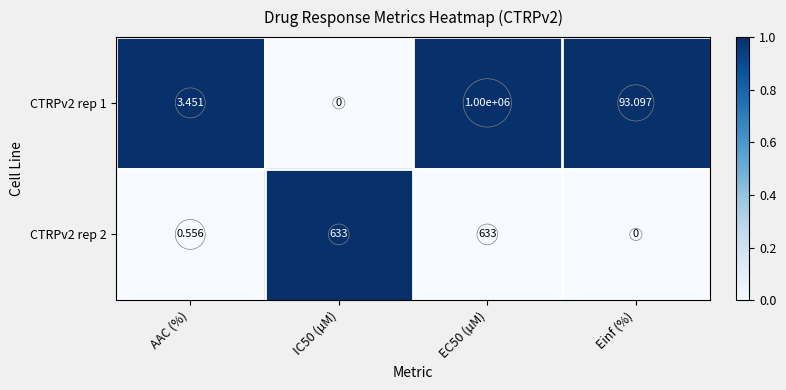

Where is CTRPv2 rep 1 nearest to the value 500000?

Einf (%)